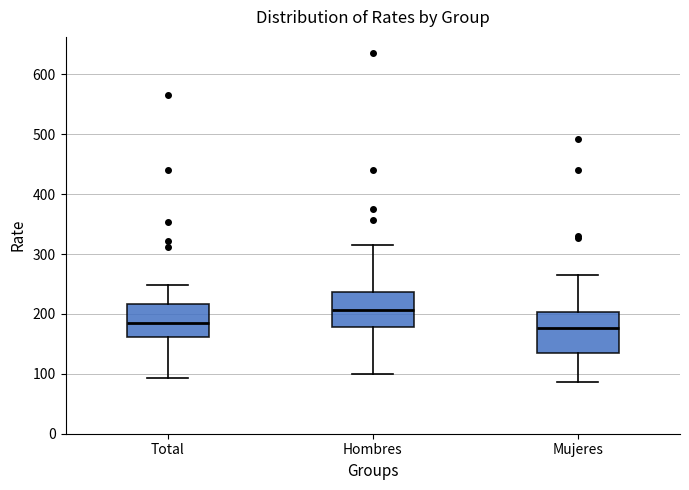

Where does the upper whisker of the box for Hombres end on the y-axis? The values are not printed on the chart, so give them approximately, as read against the axis.

320